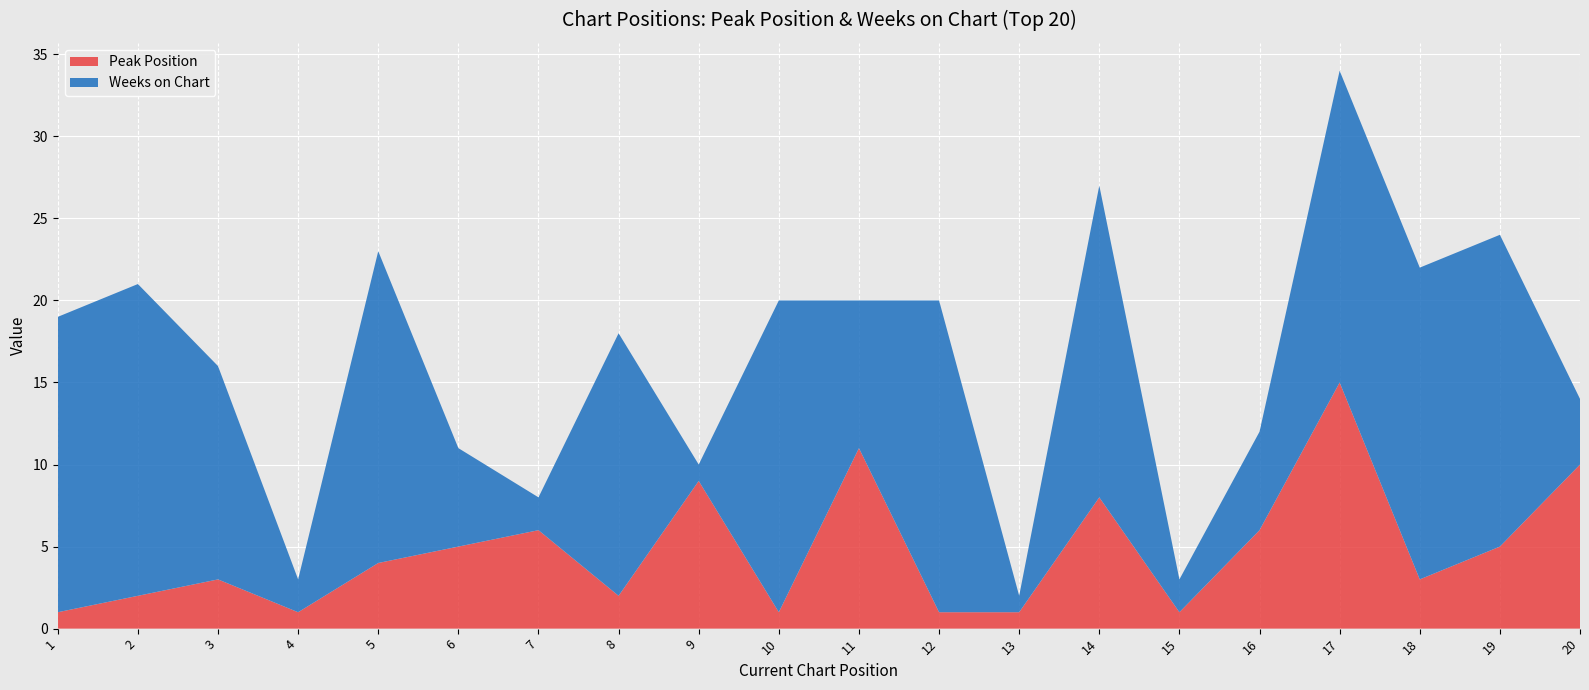

Reading left to right, transcribe all the data shown in this chart.

Peak Position: 1	2	3	1	4	5	6	2	9	1	11	1	1	8	1	6	15	3	5	10
Weeks on Chart: 18	19	13	2	19	6	2	16	1	19	9	19	1	19	2	6	19	19	19	4